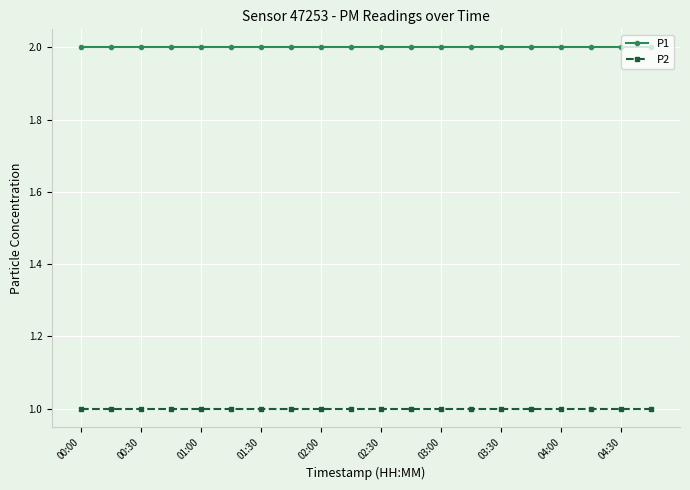

What is the value of the P1 point at the 15th from the left?

2.0